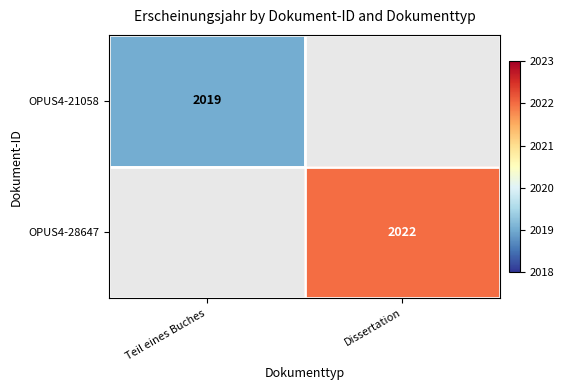

True or false: OPUS4-21058 has a value of 698 at Teil eines Buches.

False